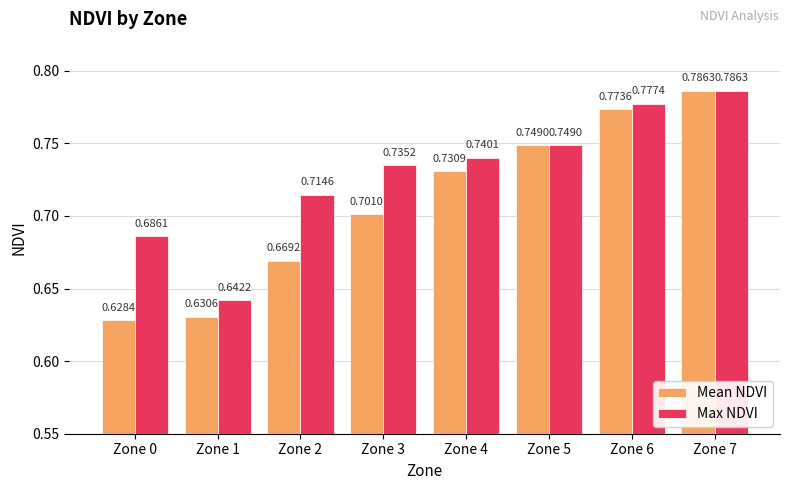

List the series in order of their overall mean, lowest first.

Mean NDVI, Max NDVI